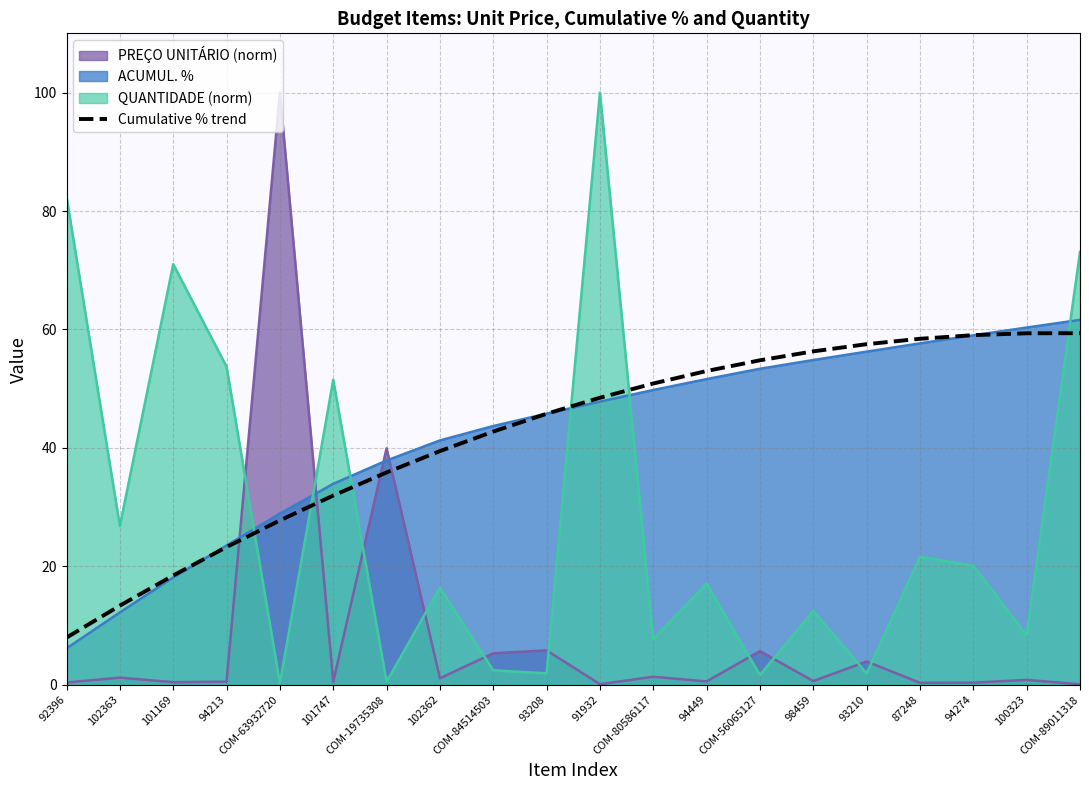

Is it true that the value at 102362 is 39.5?

True